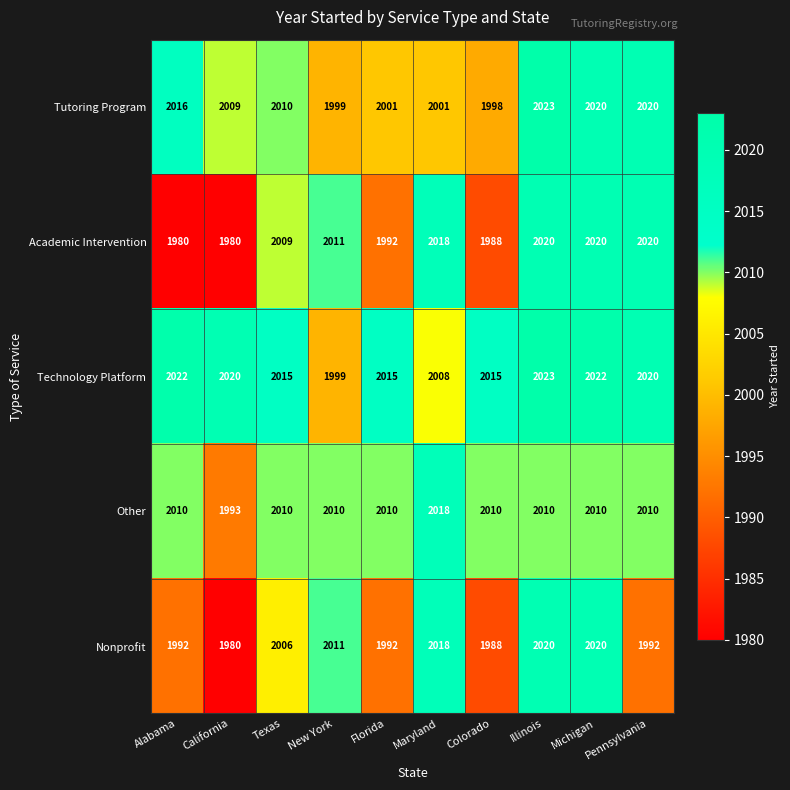

True or false: Technology Platform has a value of 1339 at Pennsylvania.

False